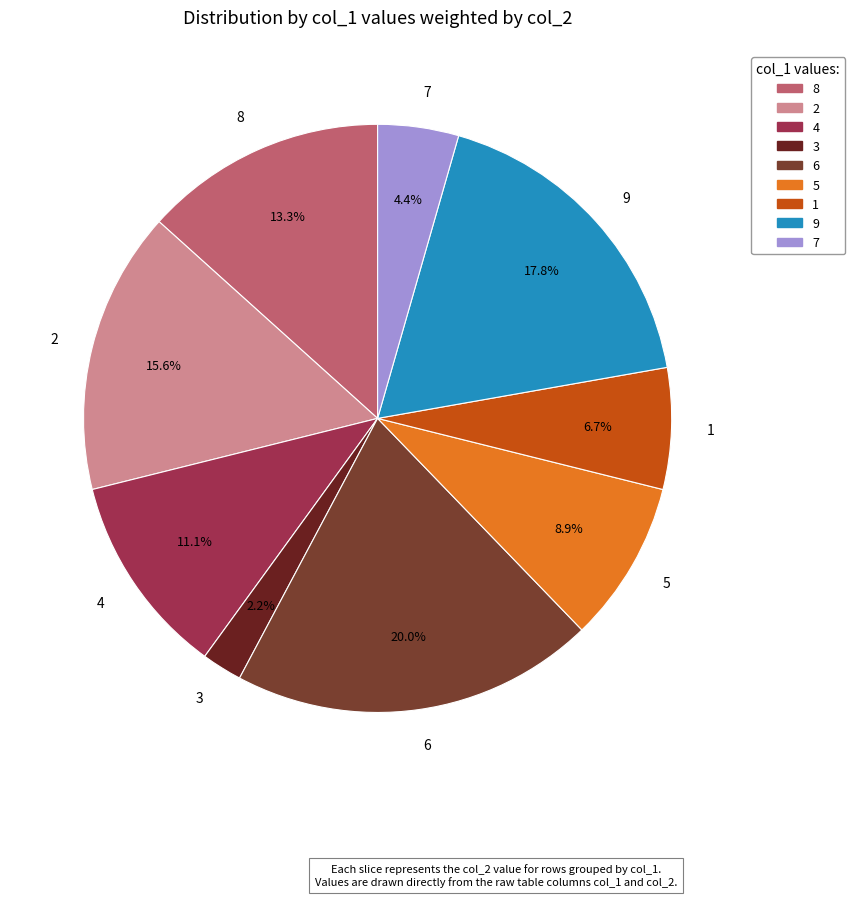

Rank the categories by value from lowest to highest.

3, 7, 1, 5, 4, 8, 2, 9, 6